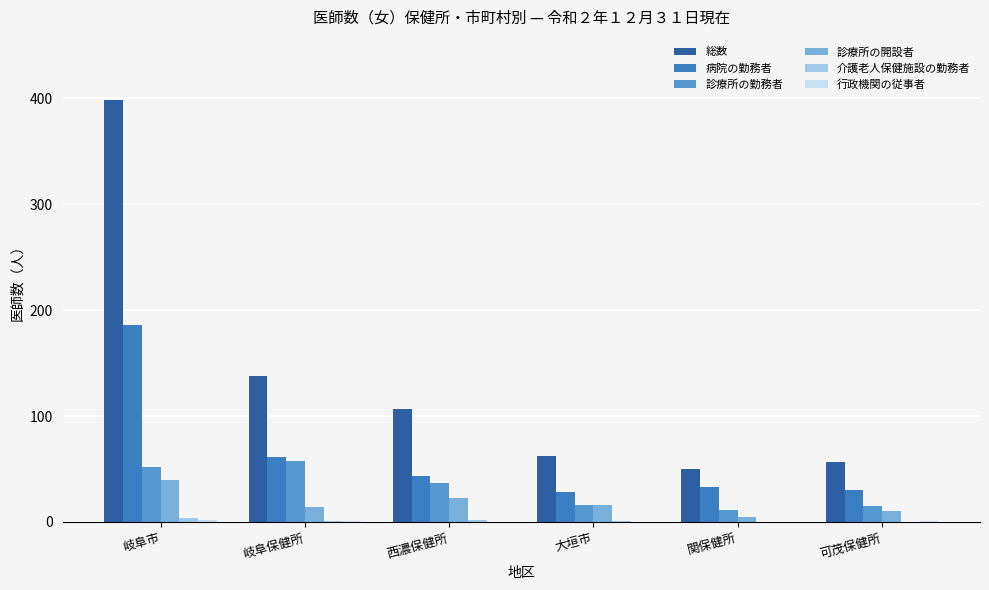

The 病院の勤務者 series shows 26 at 西濃保健所. True or false?

False